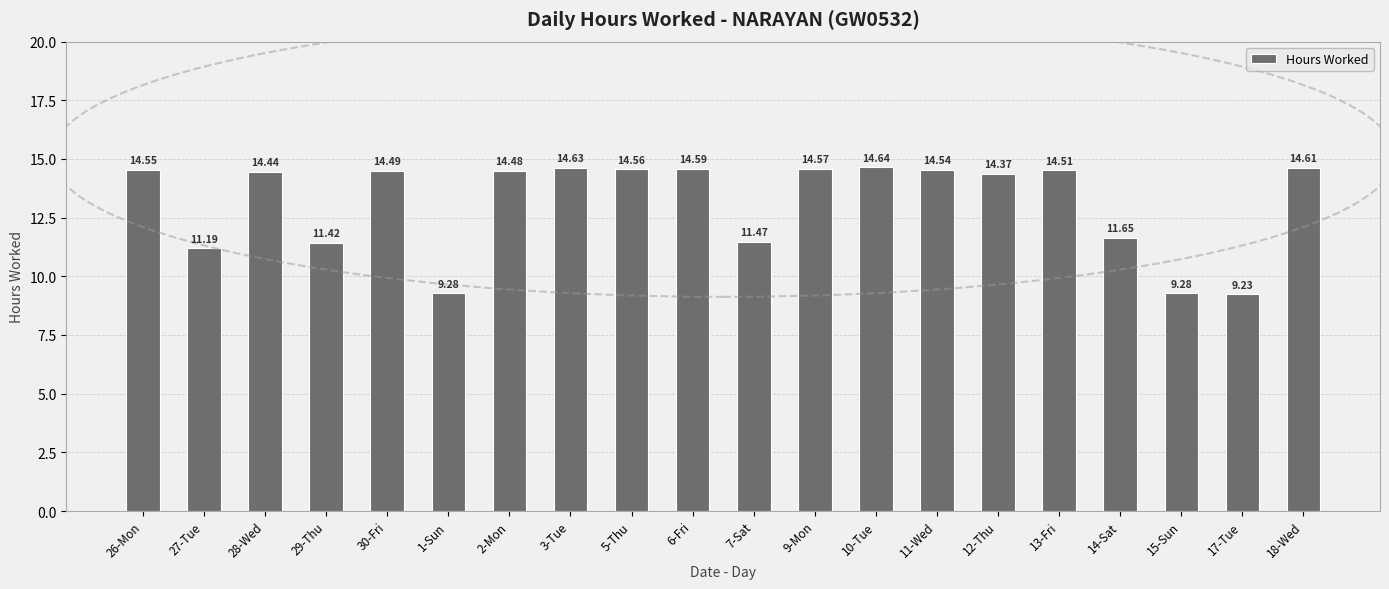

Reading left to right, what are all the values shown in this chart?

26-Mon=14.6	27-Tue=11.2	28-Wed=14.4	29-Thu=11.4	30-Fri=14.5	1-Sun=9.3	2-Mon=14.5	3-Tue=14.6	5-Thu=14.6	6-Fri=14.6	7-Sat=11.5	9-Mon=14.6	10-Tue=14.6	11-Wed=14.5	12-Thu=14.4	13-Fri=14.5	14-Sat=11.7	15-Sun=9.3	17-Tue=9.2	18-Wed=14.6